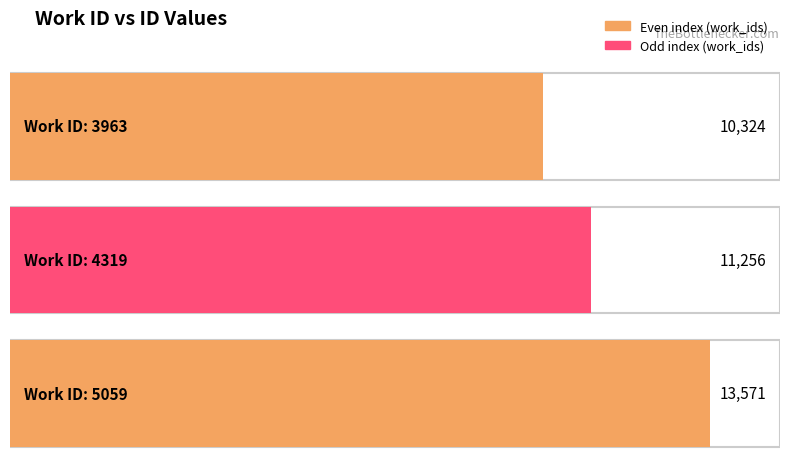

Rank the categories by value from lowest to highest.

3963, 4319, 5059